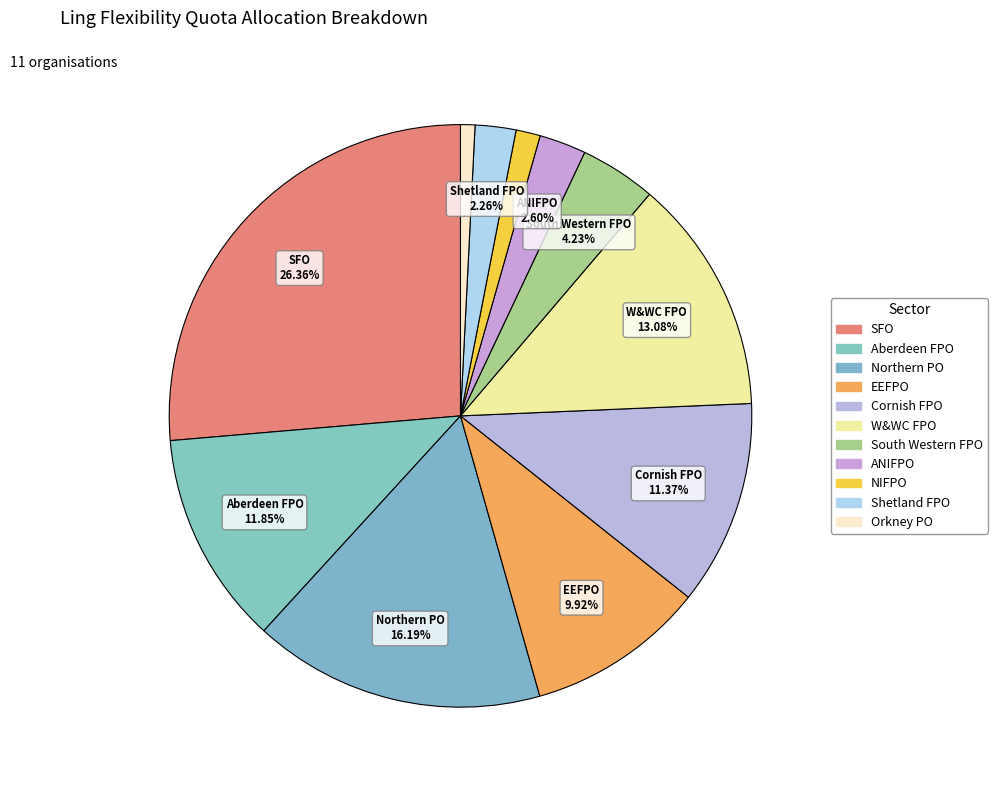

To the nearest percent, what percentage of the pie is Northern PO?

16%